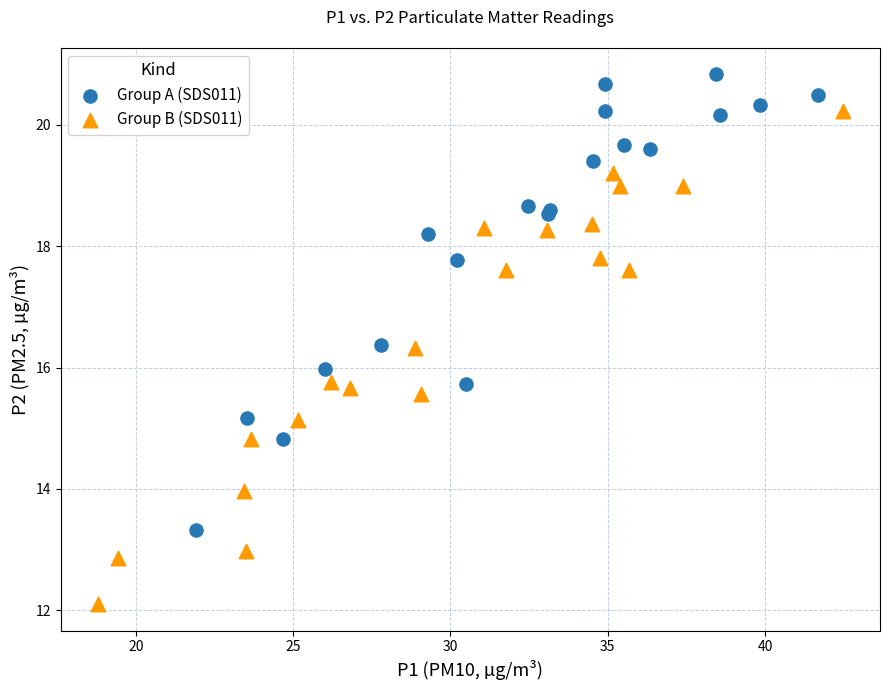

Which series contains the highest Y value?

Group A (SDS011)